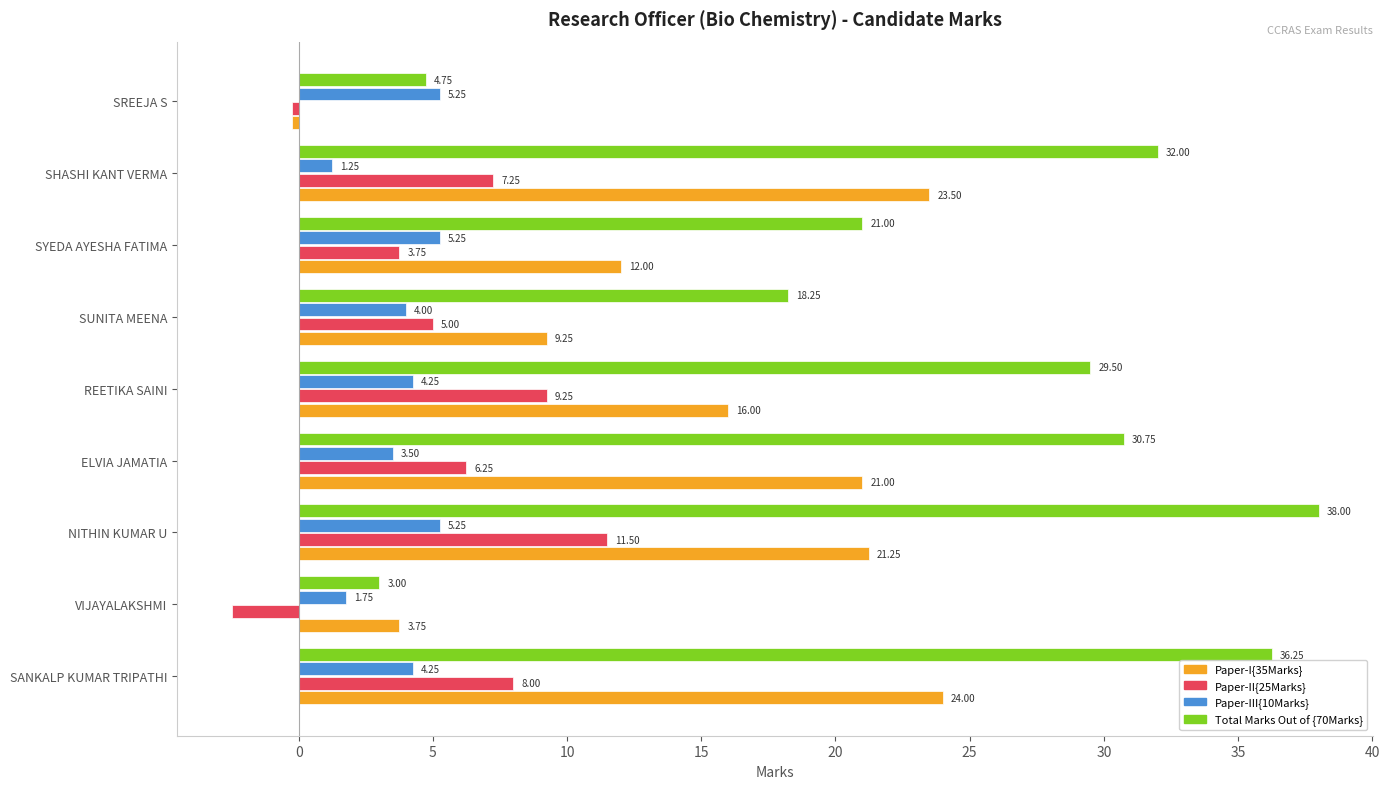

Between SHASHI KANT VERMA and SREEJA S, which series saw the biggest shift?

Total Marks Out of {70Marks}